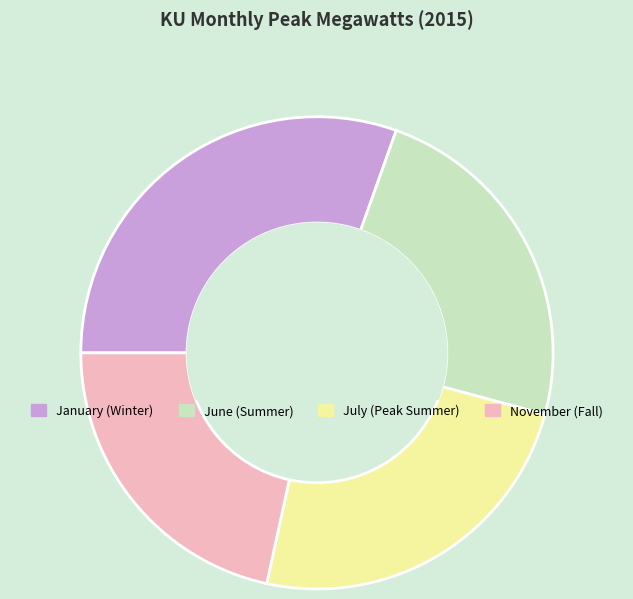

How many segments does this pie chart have?

4